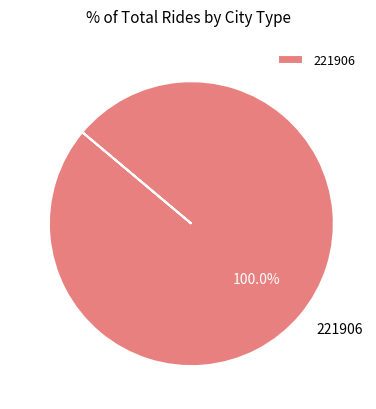

True or false: 221906 accounts for 93% of the total.

False